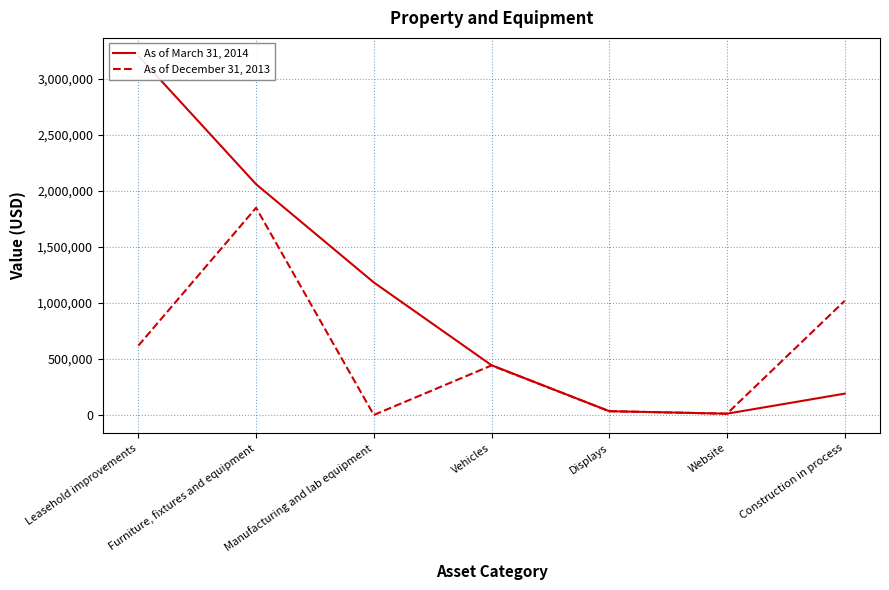

At which label does As of December 31, 2013 reach its peak?

Furniture, fixtures and equipment